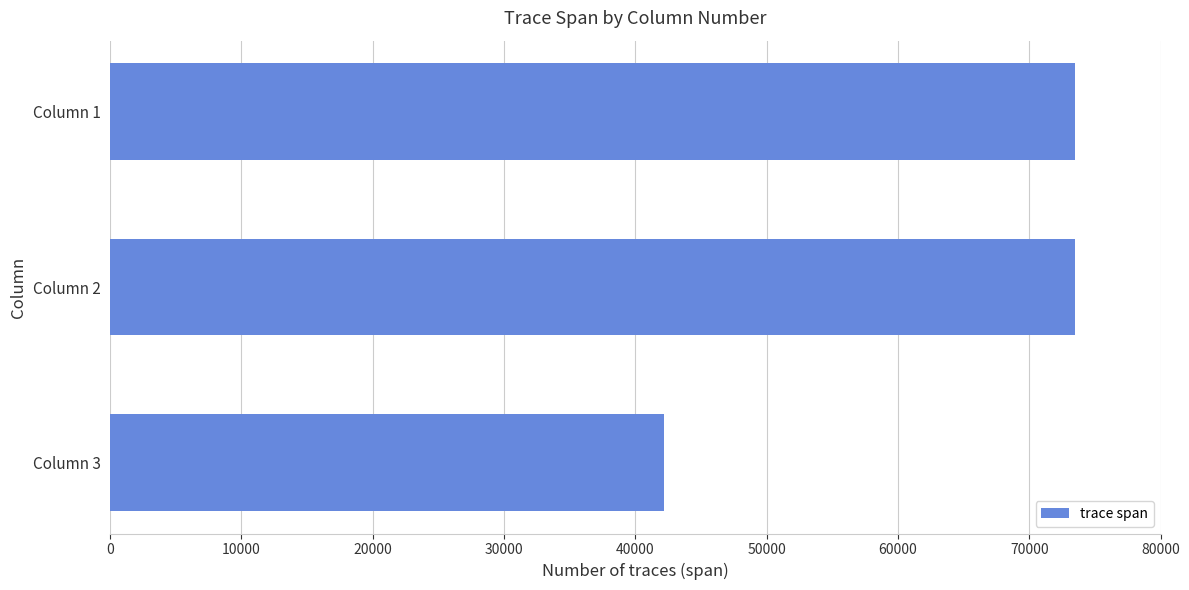

Reading bottom to top, what are all the values shown in this chart?

42153	73500	73500